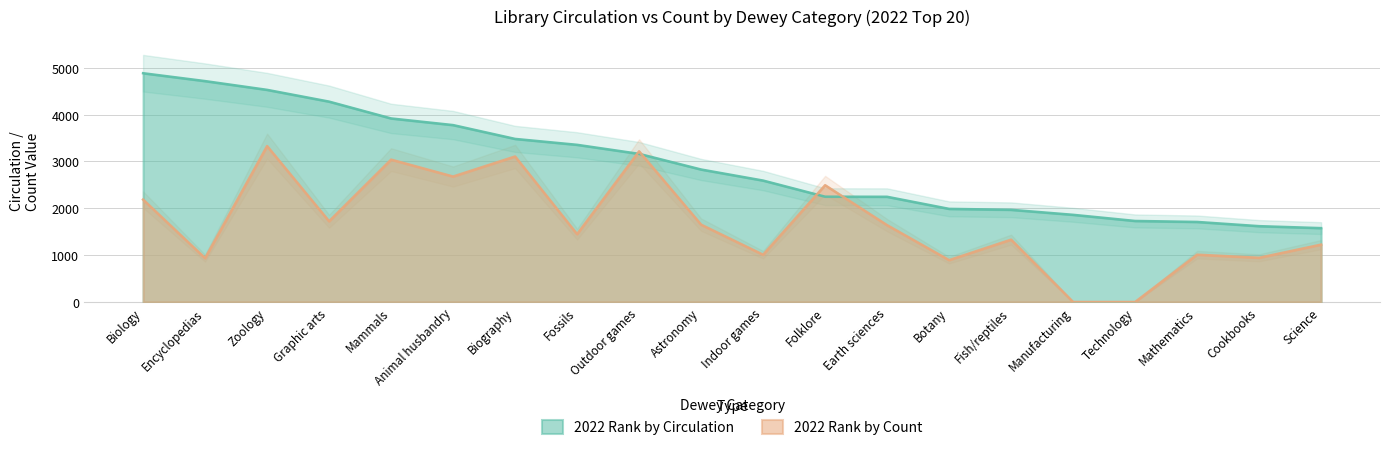

Rank the series by their average value, from highest to lowest.

2022 Rank by Circulation, 2022 Rank by Count